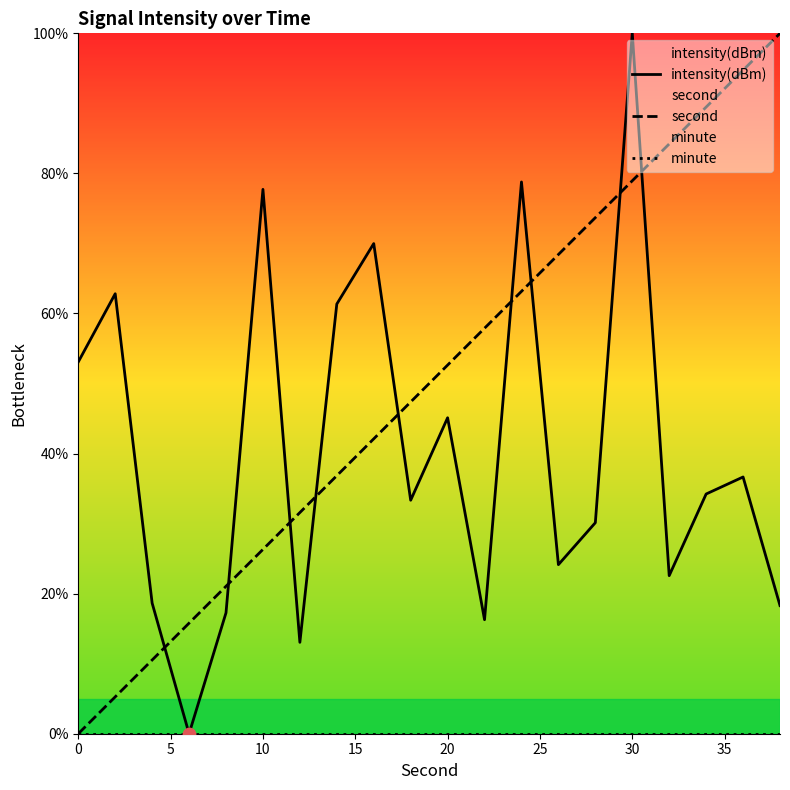

Which series contains the lowest Y value?

intensity(dBm)